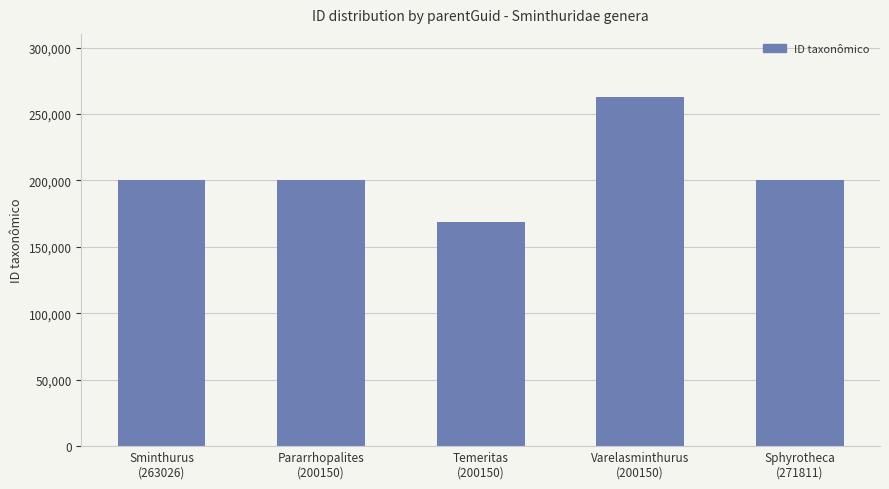

What is the smallest value displayed?

169125